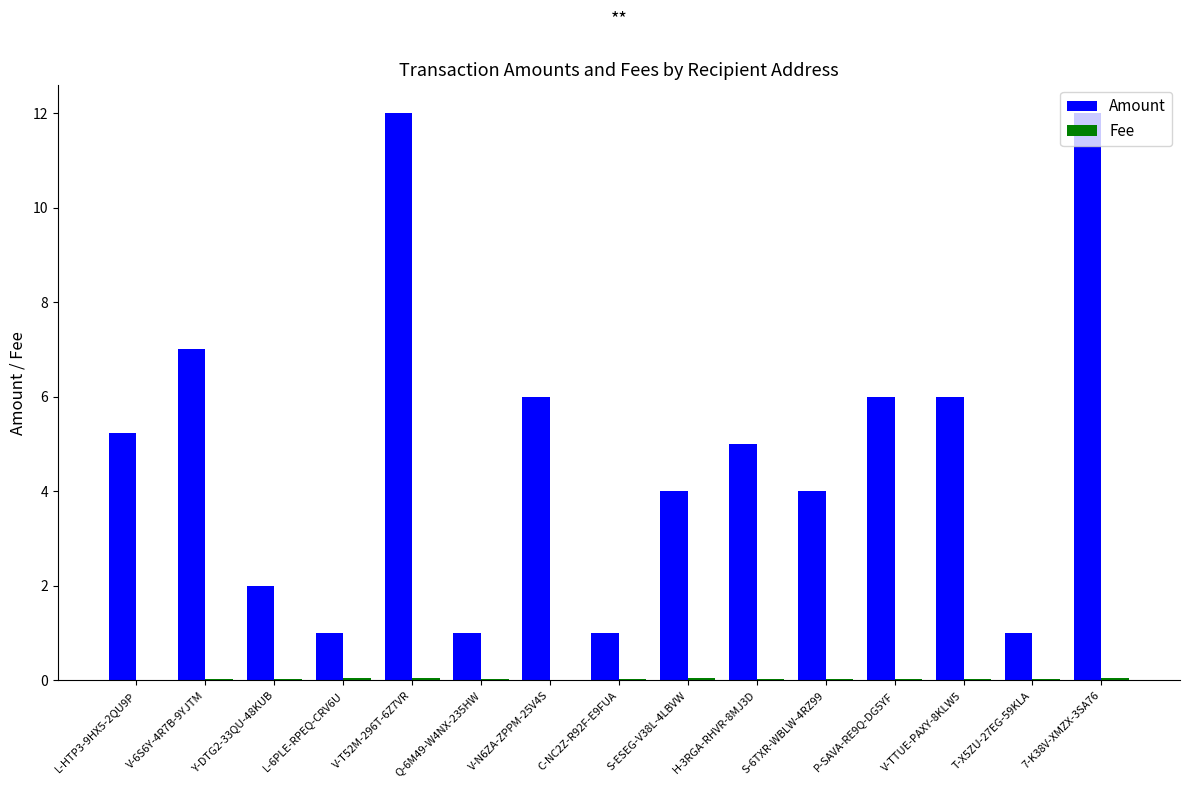

True or false: Amount has a value of 1.4 at Q-6M49-W4NX-235HW.

False